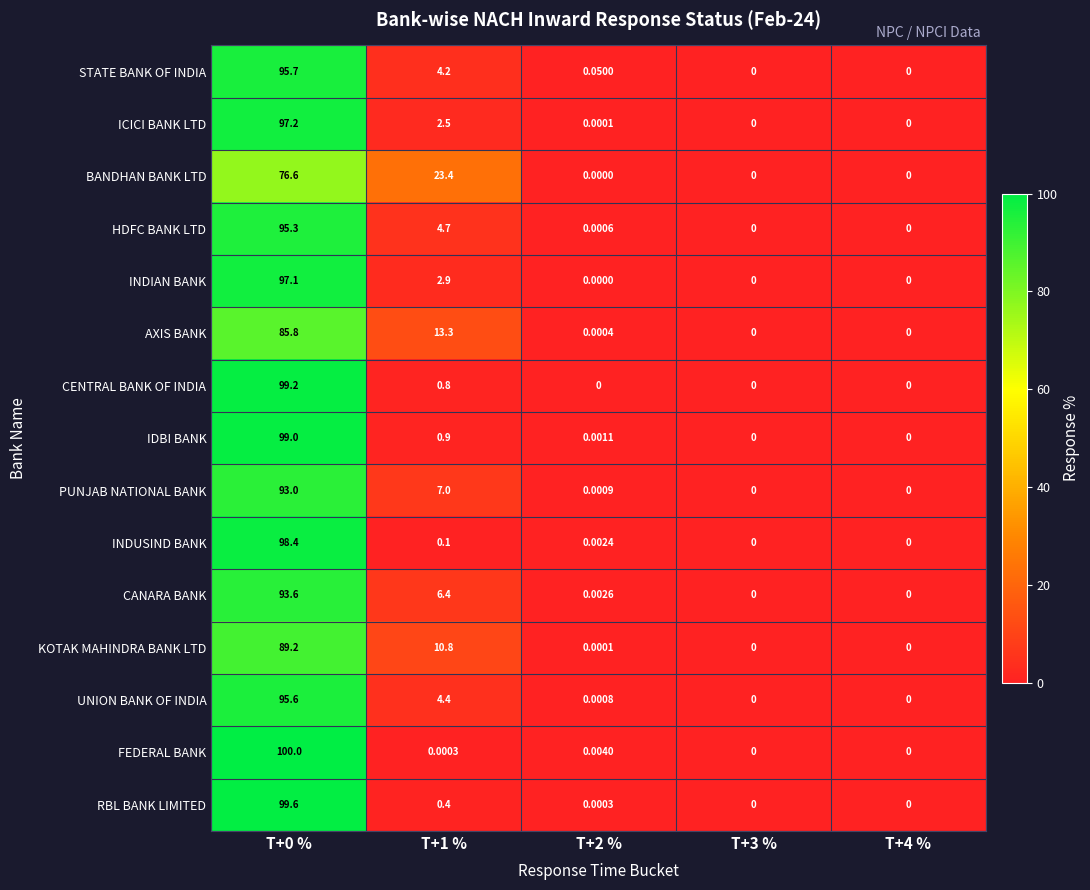

Which series has the widest spread of values?

FEDERAL BANK